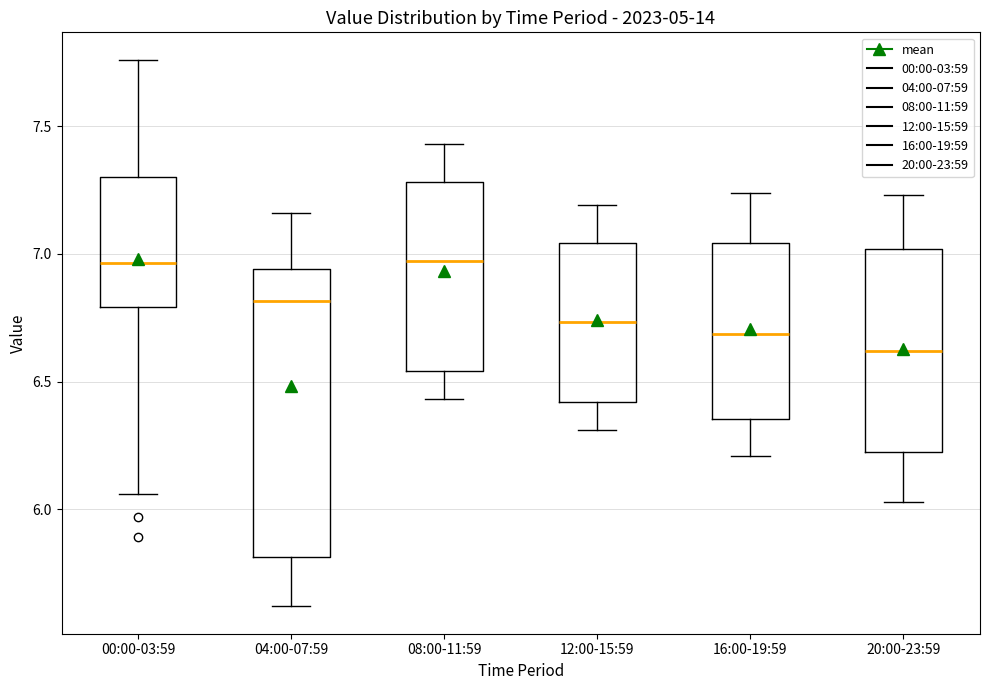

Which box is the tallest, from its lower edge to its upper edge?

04:00-07:59